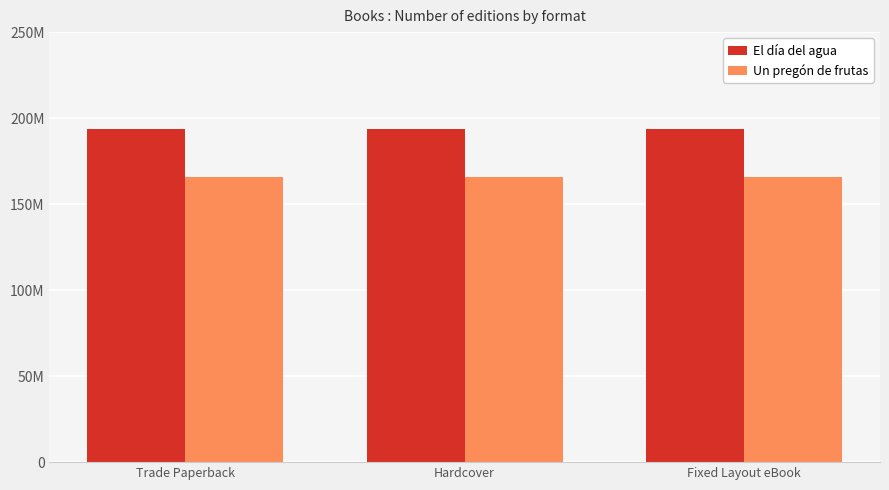

Rank the categories by El día del agua value from highest to lowest.

Trade Paperback, Hardcover, Fixed Layout eBook